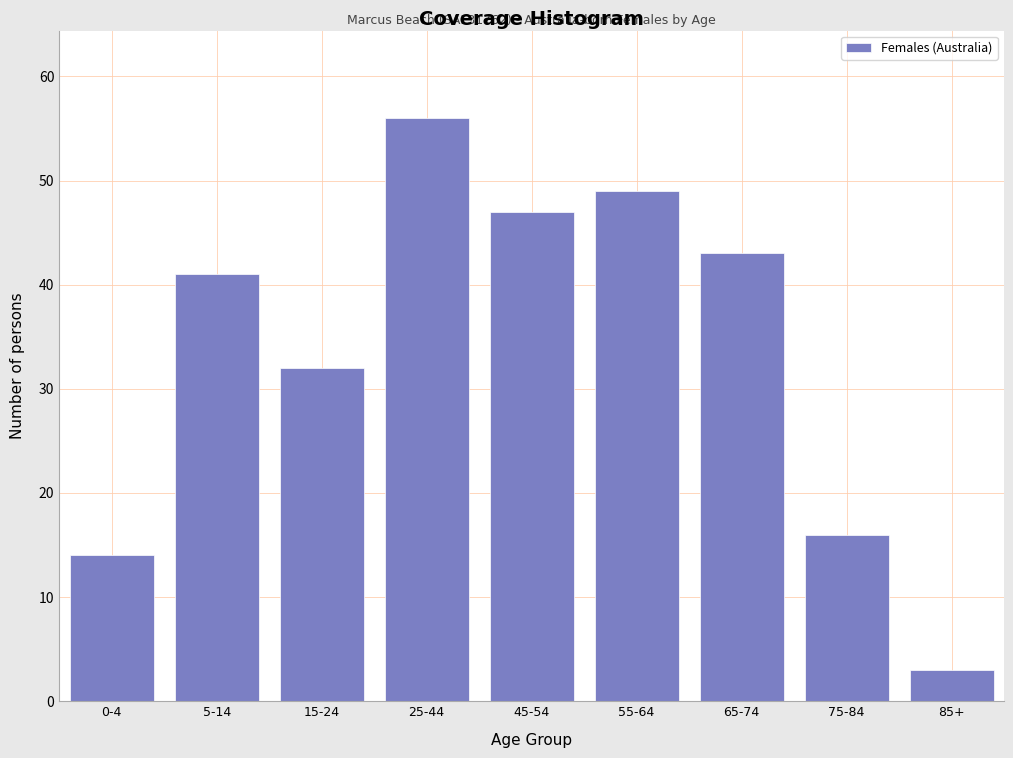

Reading left to right, list all the values displayed in this chart.

0-4=14	5-14=41	15-24=32	25-44=56	45-54=47	55-64=49	65-74=43	75-84=16	85+=3